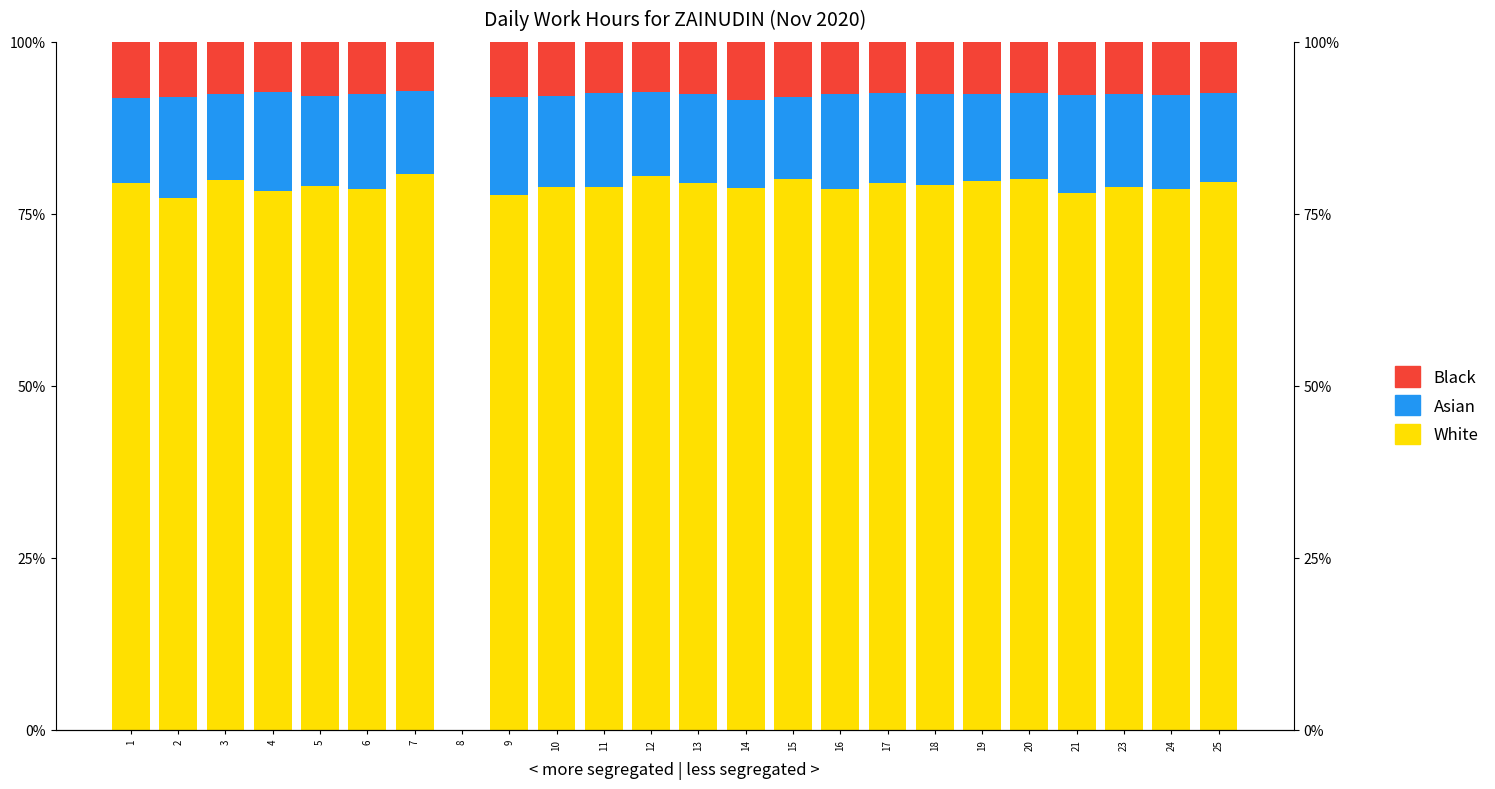

At which category is the sum across all series the highest?

1